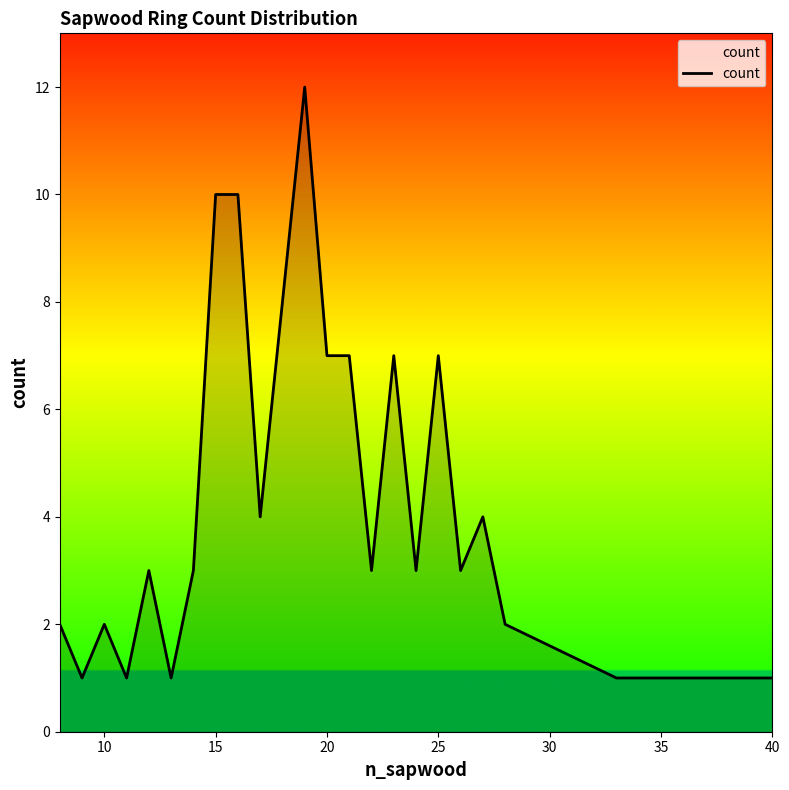

Count the number of categories in the chart.

25